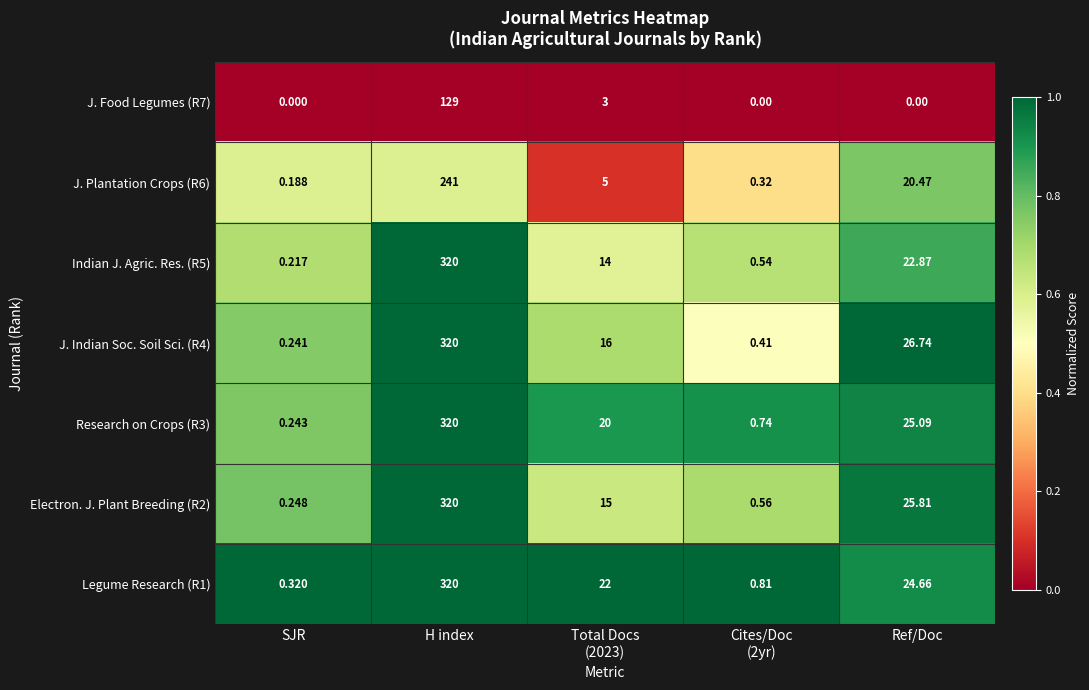

At which label does Indian J. Agric. Res. (R5) first exceed 14?

H index